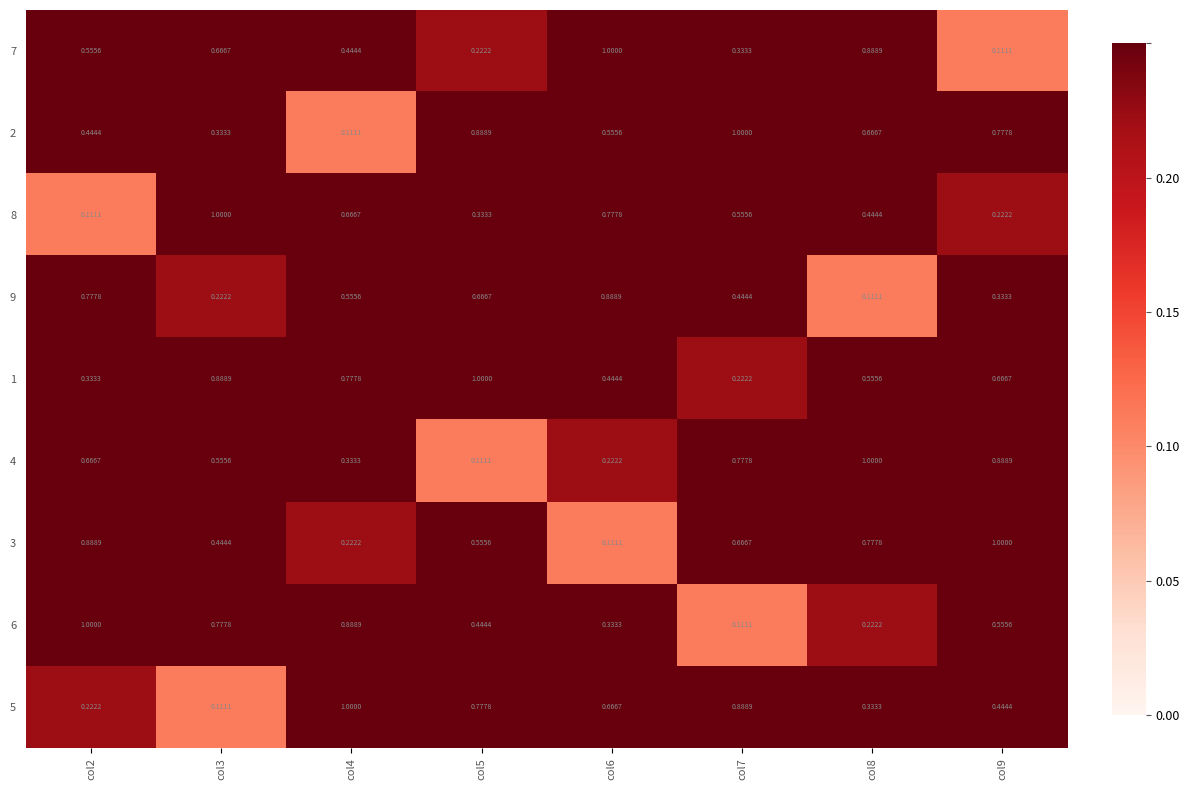

How many data points does each series have?

8